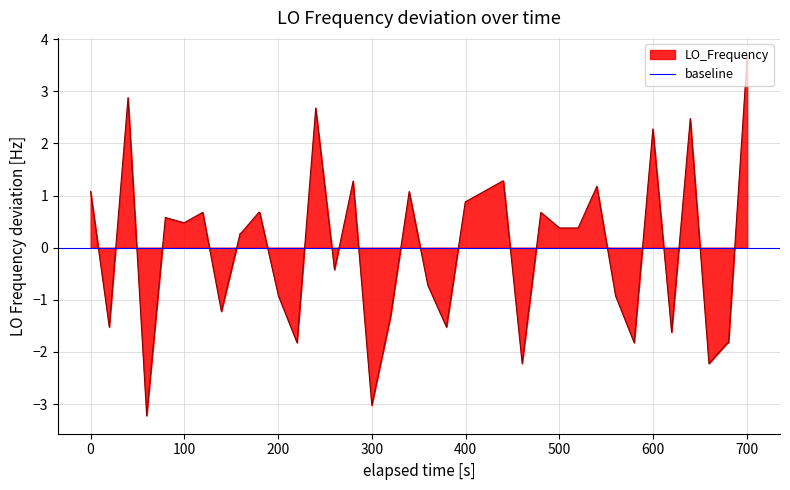

True or false: there are more than 2 points higher than both neighbors.

True